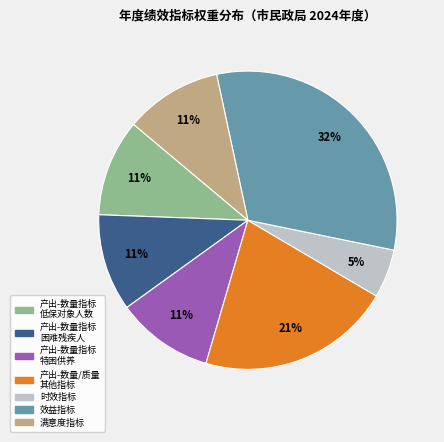

Is there a majority slice in this chart?

No